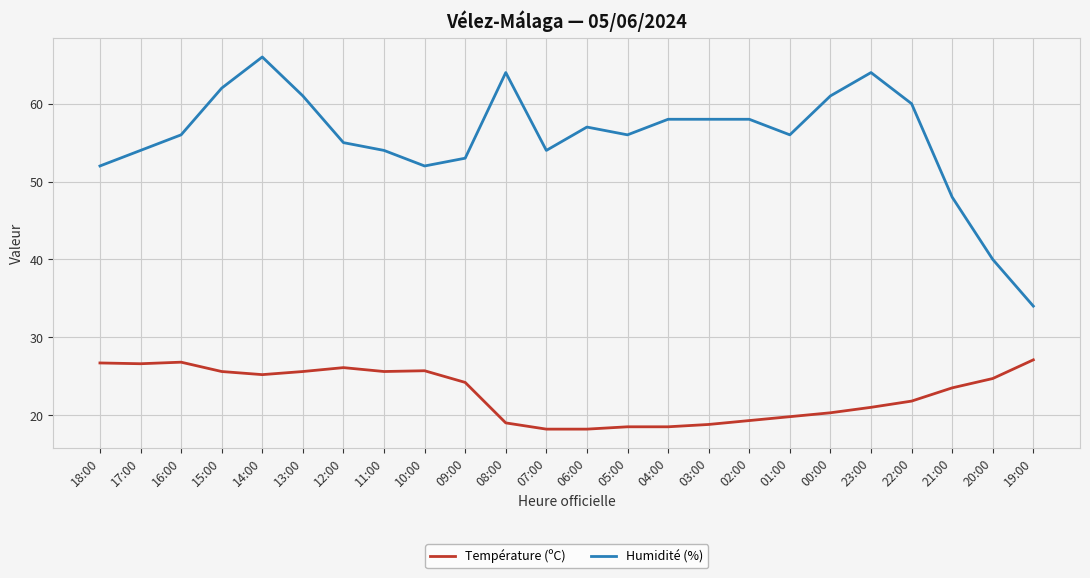

True or false: Humidité (%) and Température (ºC) cross at least once.

False